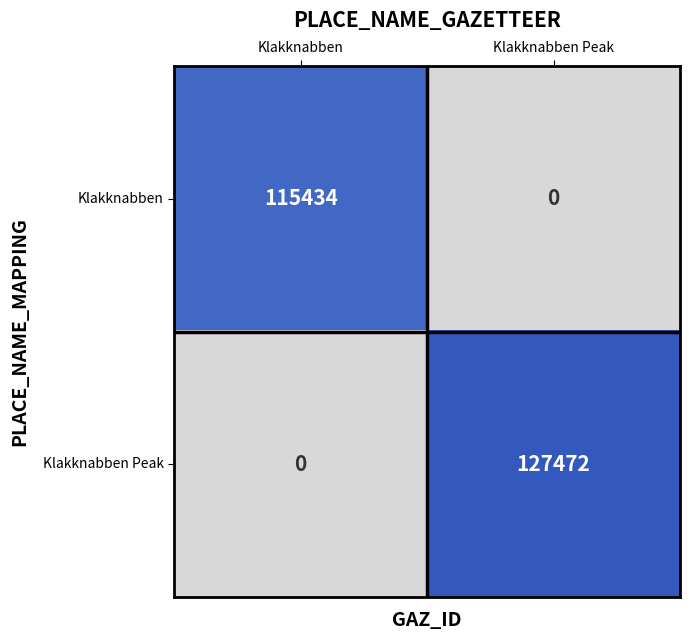

What is the sum of the Klakknabben Peak values at Klakknabben and Klakknabben Peak?

127472